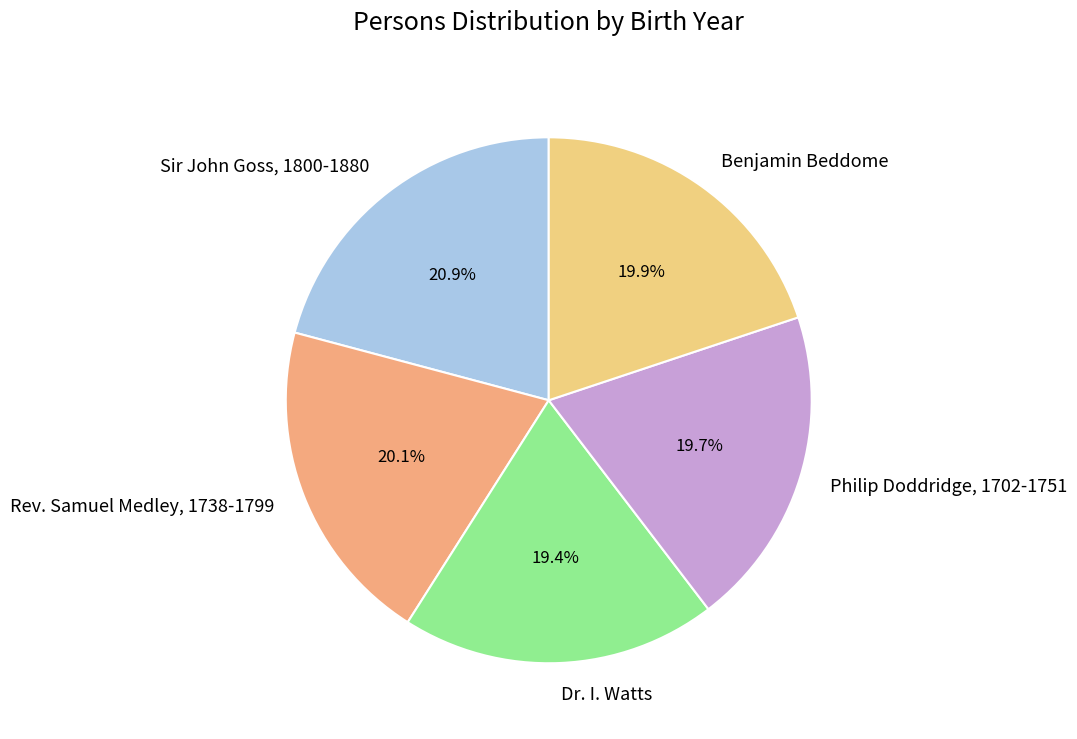

Which slice is the largest?

Sir John Goss, 1800-1880